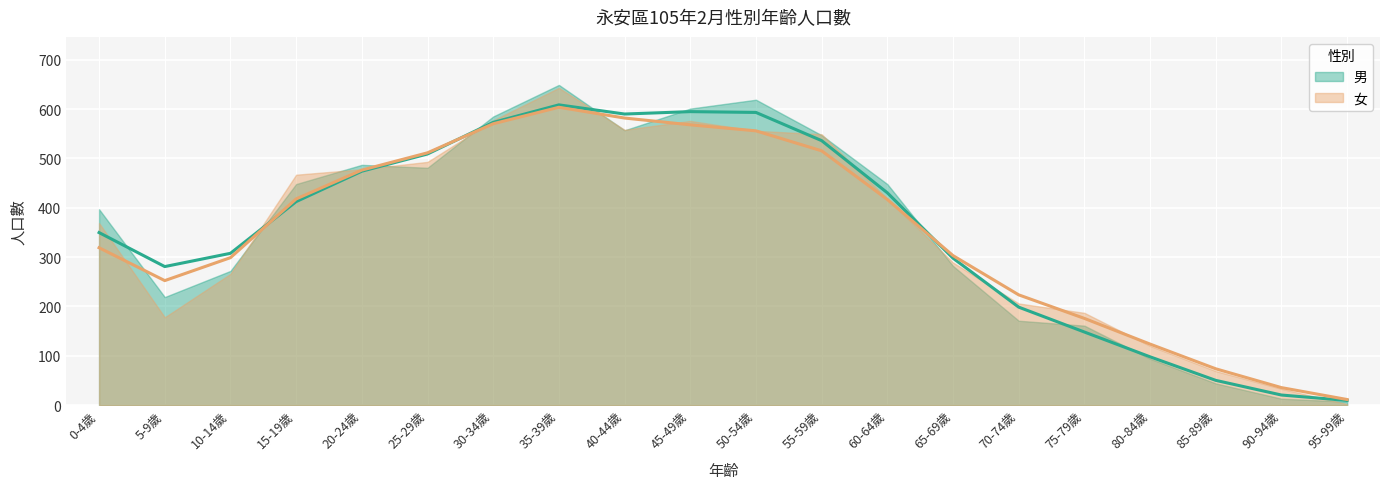

How many interior local peaks does the 女 series have?

1